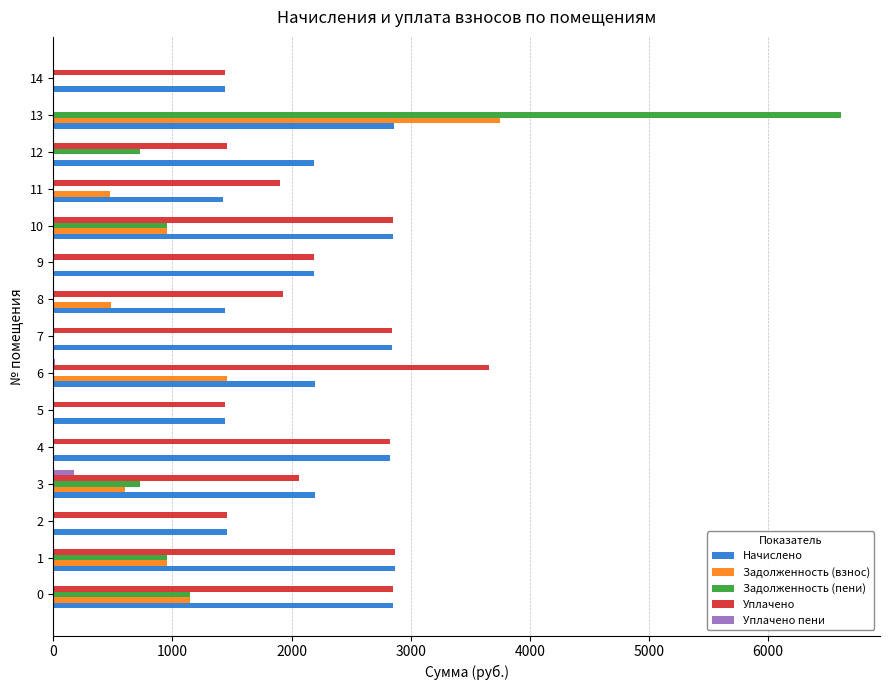

The value of Задолженность (взнос) at 10 is 951.2. True or false?

True